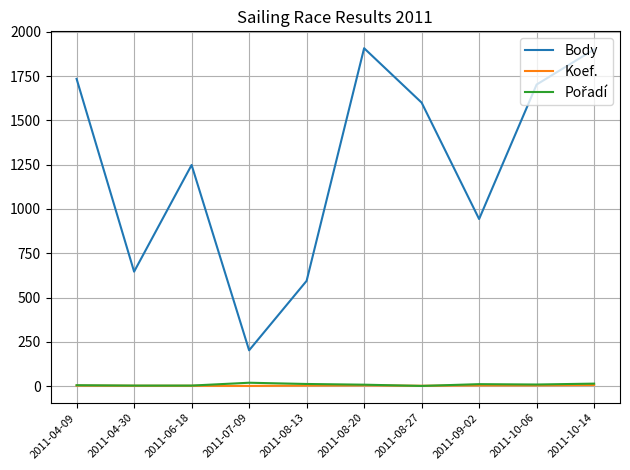

The value of Body at 2011-09-02 is 1634. True or false?

False